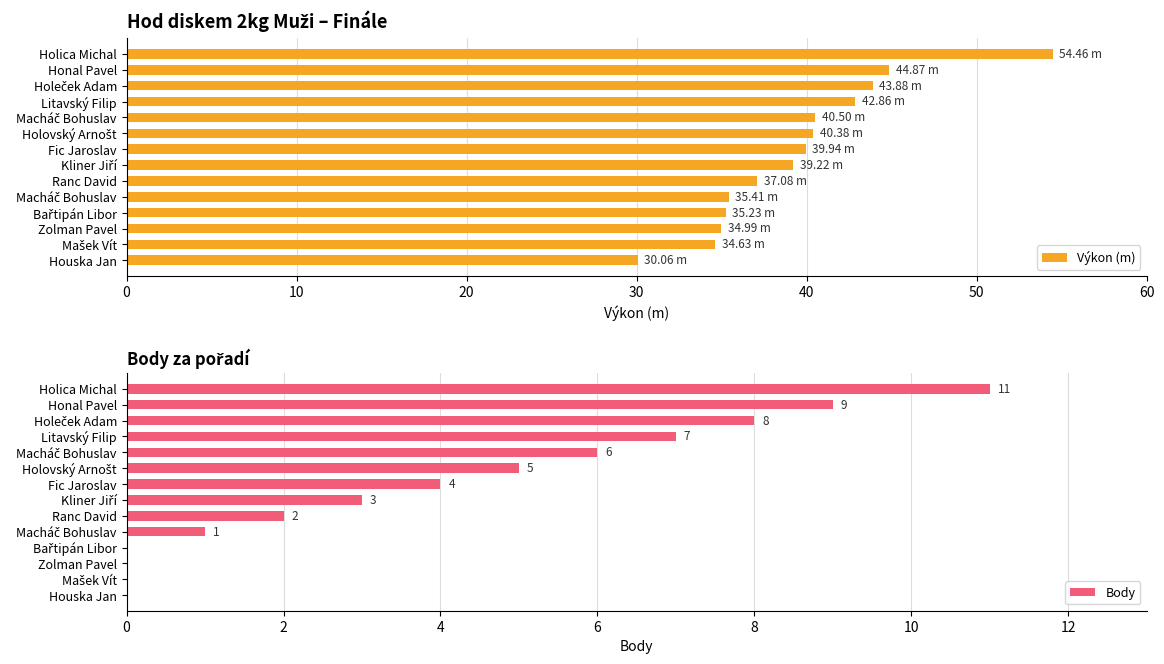

What is the difference between the maximum and minimum values in the Výkon (m) series?

24.4